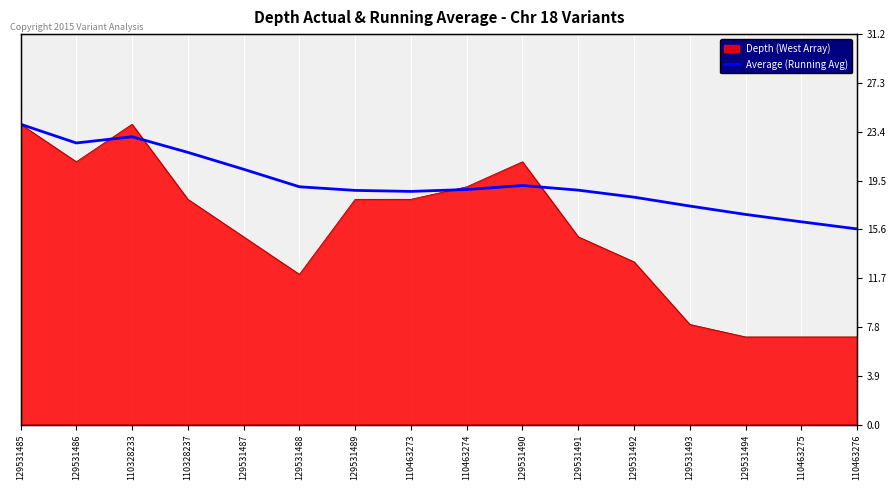

What is the ratio of the value at 129531485 to the value at 110328233?

1.0